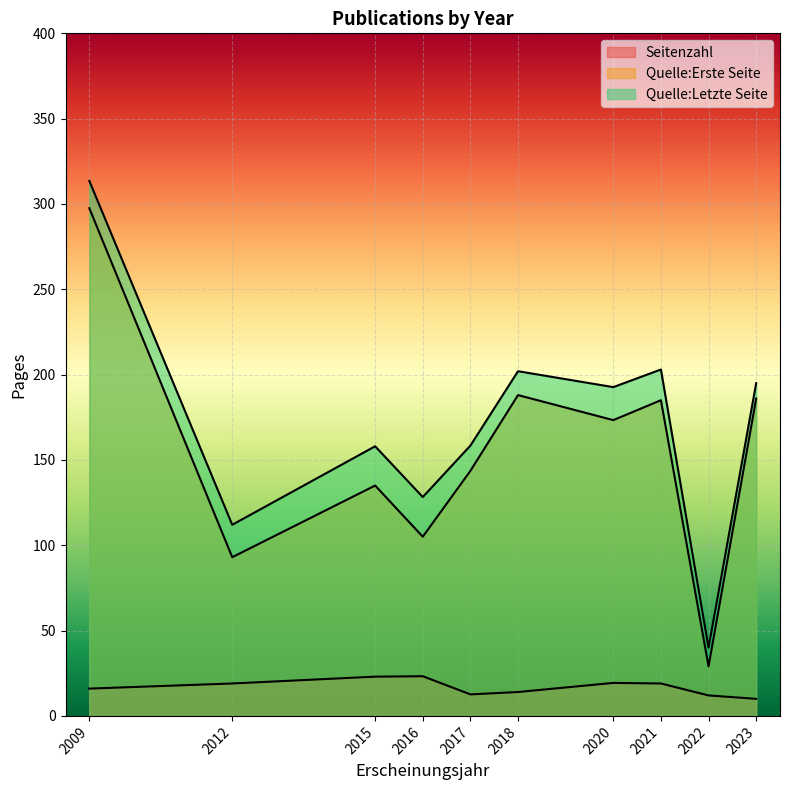

True or false: Quelle:Erste Seite has a value of 135 at 2015.

True